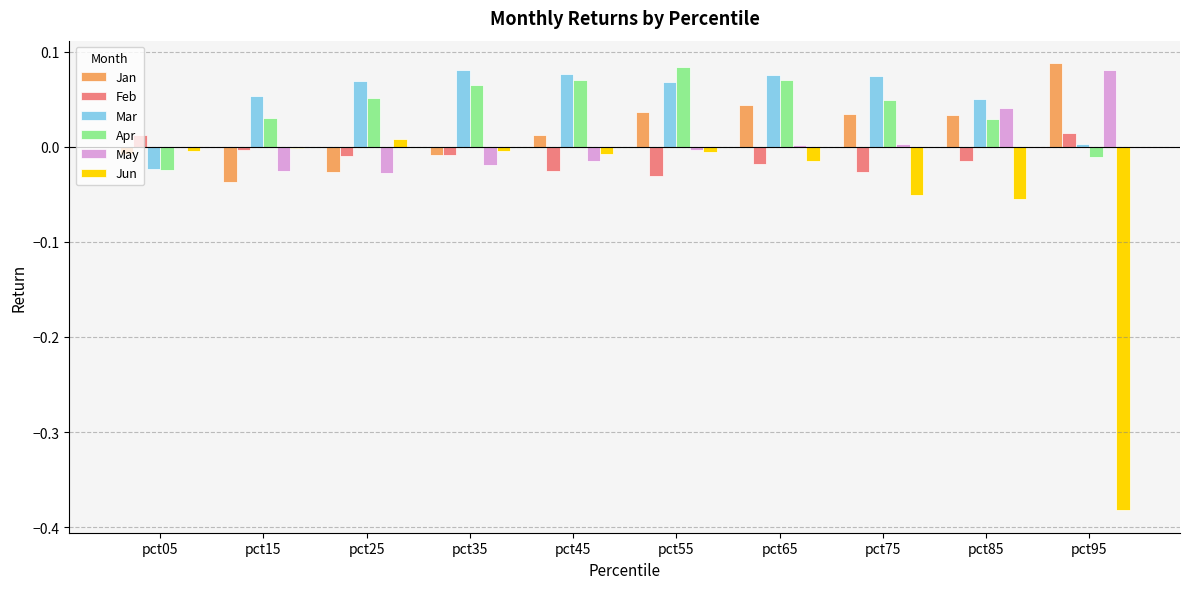

The value of May at pct35 is -0.0. True or false?

True